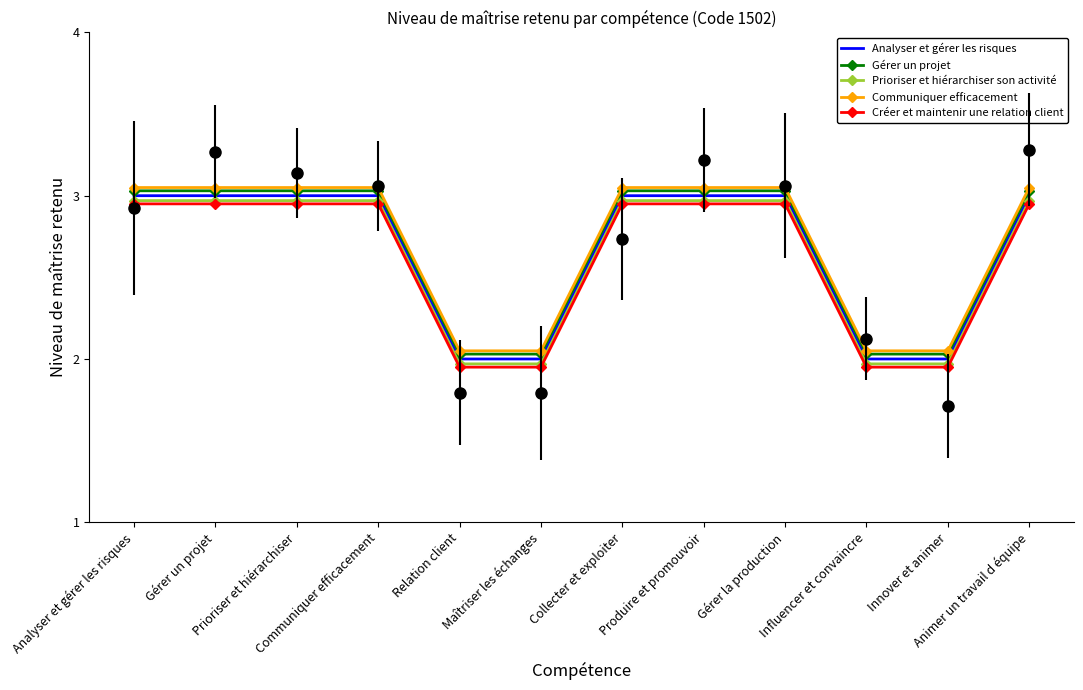

What is the greatest value displayed?

3.0